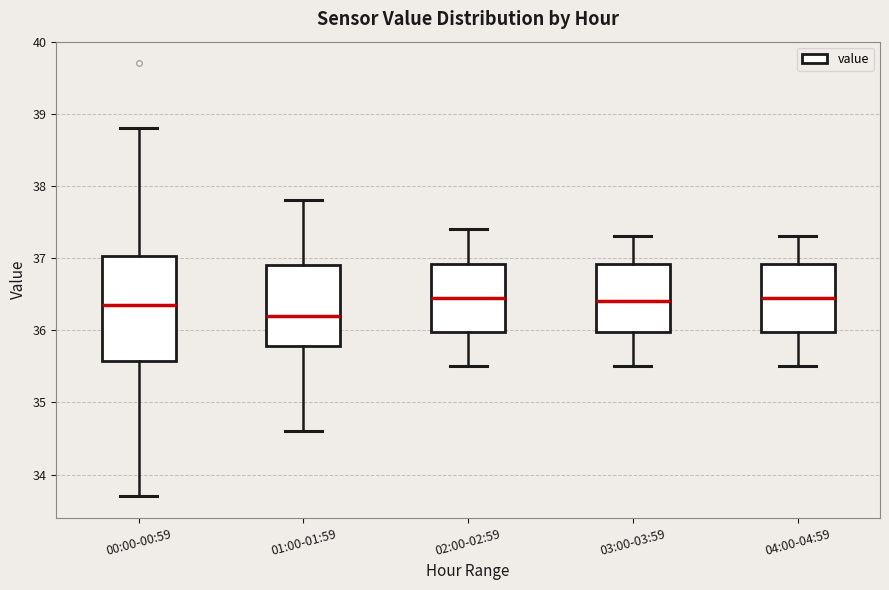

Which box has the lowest median line?

01:00-01:59